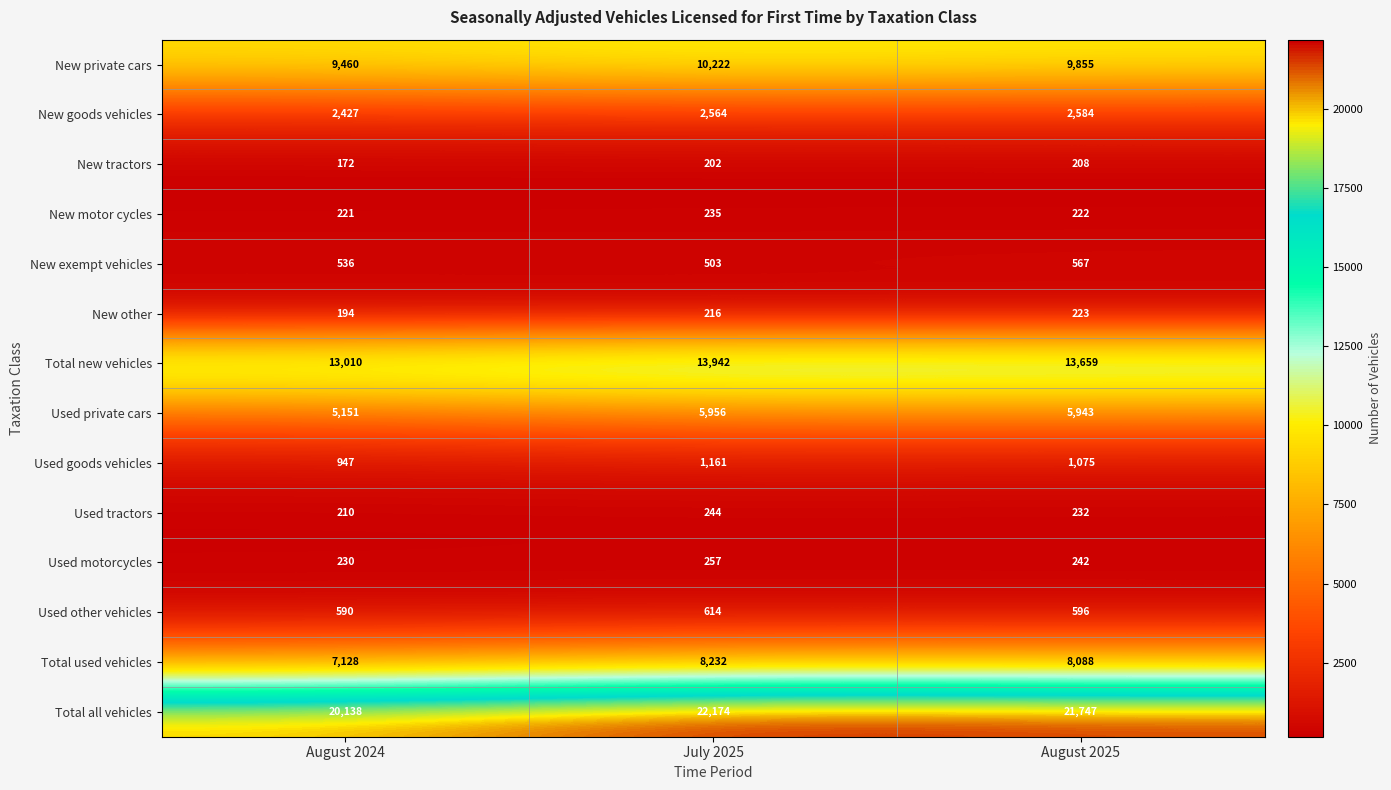

Where is Total new vehicles nearest to the value 13476?

August 2025